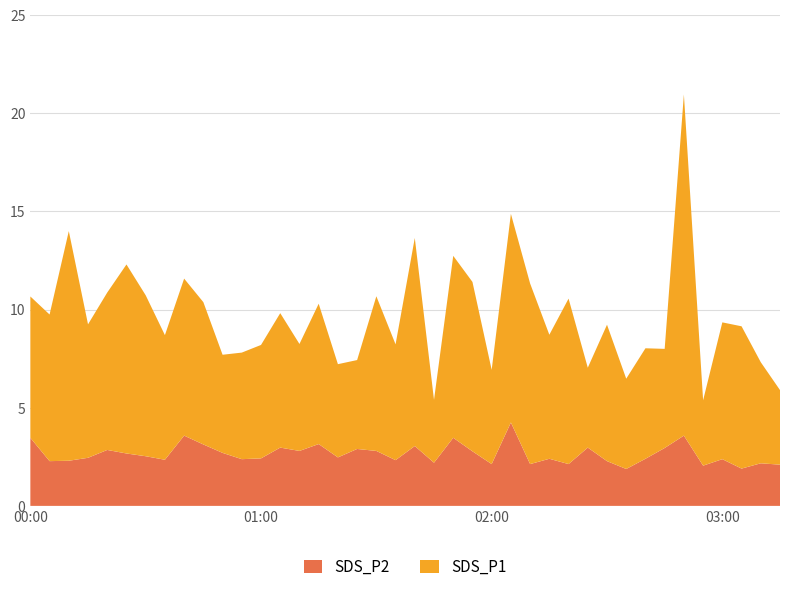

What is the difference between the maximum and minimum values in the SDS_P2 series?

2.4